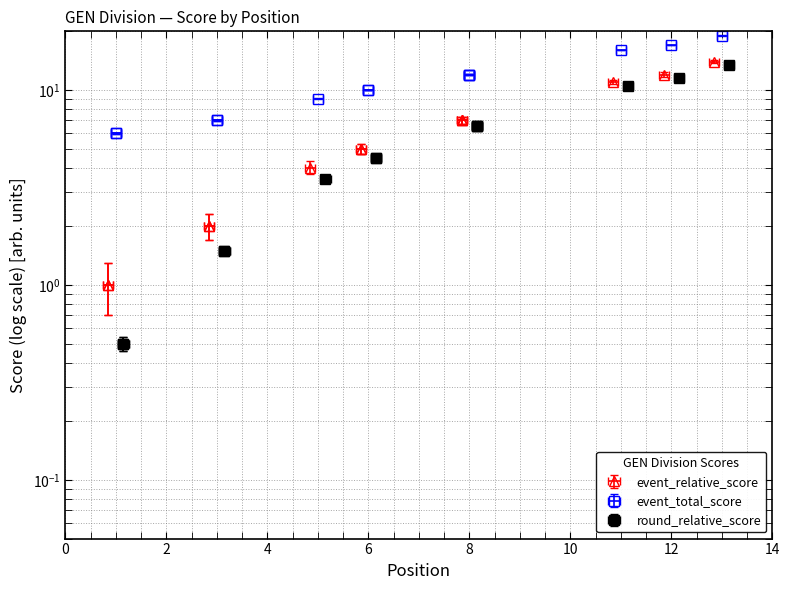

How many lines are shown in the chart?

3